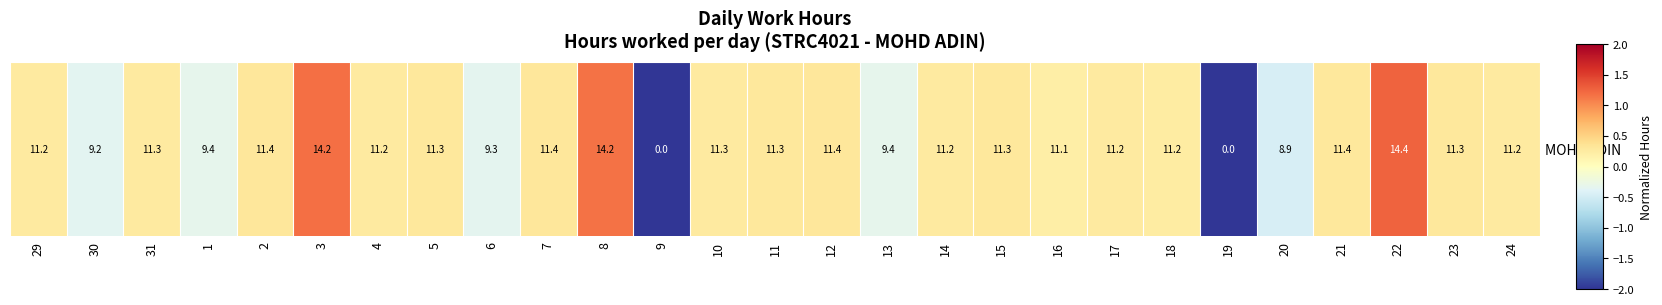

Reading left to right, transcribe all the data shown in this chart.

29=0.3	30=-0.4	31=0.3	1=-0.3	2=0.3	3=1.2	4=0.3	5=0.3	6=-0.3	7=0.3	8=1.2	9=-3.2	10=0.3	11=0.3	12=0.3	13=-0.3	14=0.3	15=0.3	16=0.2	17=0.3	18=0.2	19=-3.2	20=-0.5	21=0.3	22=1.3	23=0.3	24=0.3